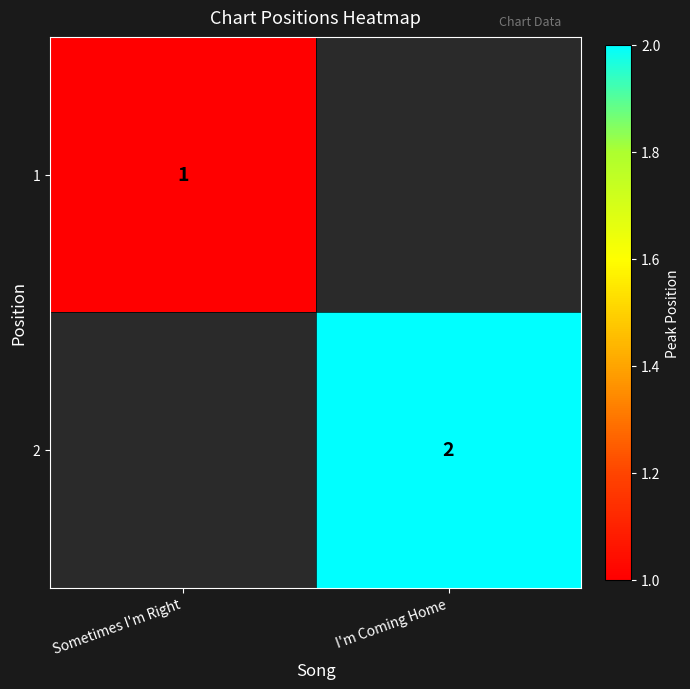

What is the maximum value shown in the chart?

2